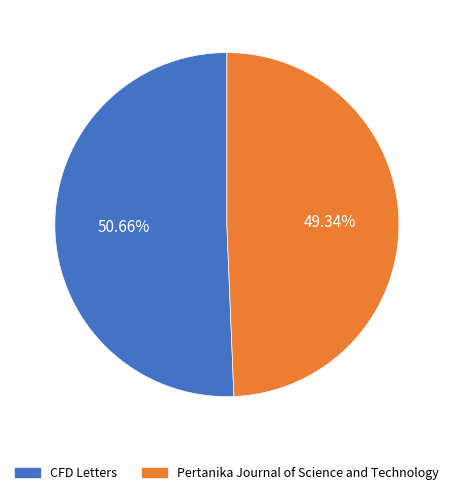

Combined, do Pertanika Journal of Science and Technology and CFD Letters account for over 50%?

Yes